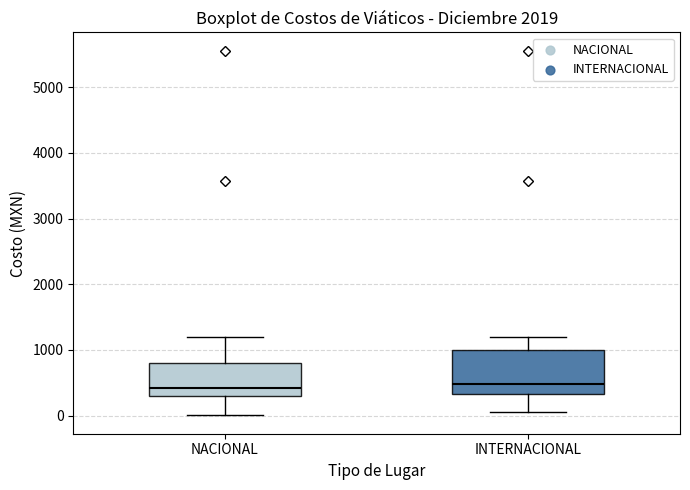

Which box is the tallest, from its lower edge to its upper edge?

INTERNACIONAL